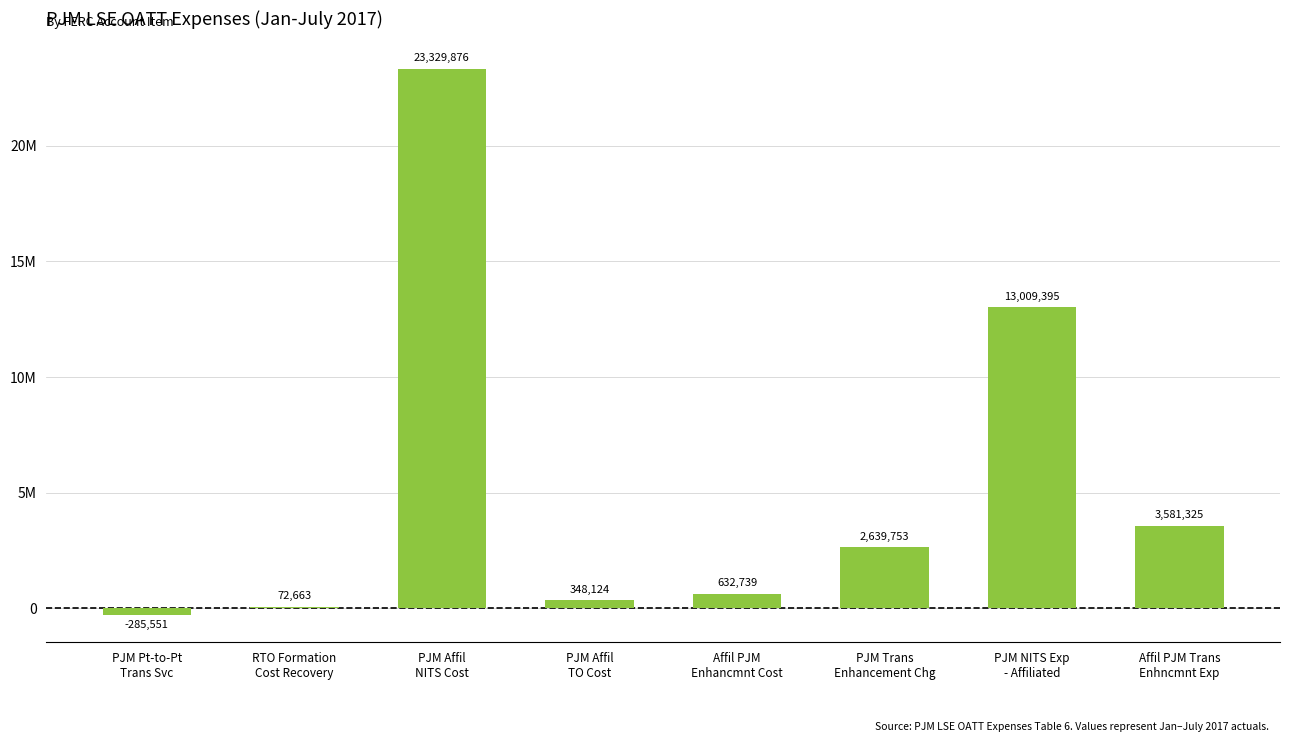

What is the label of the 4th bar from the left?

PJM Affil
TO Cost